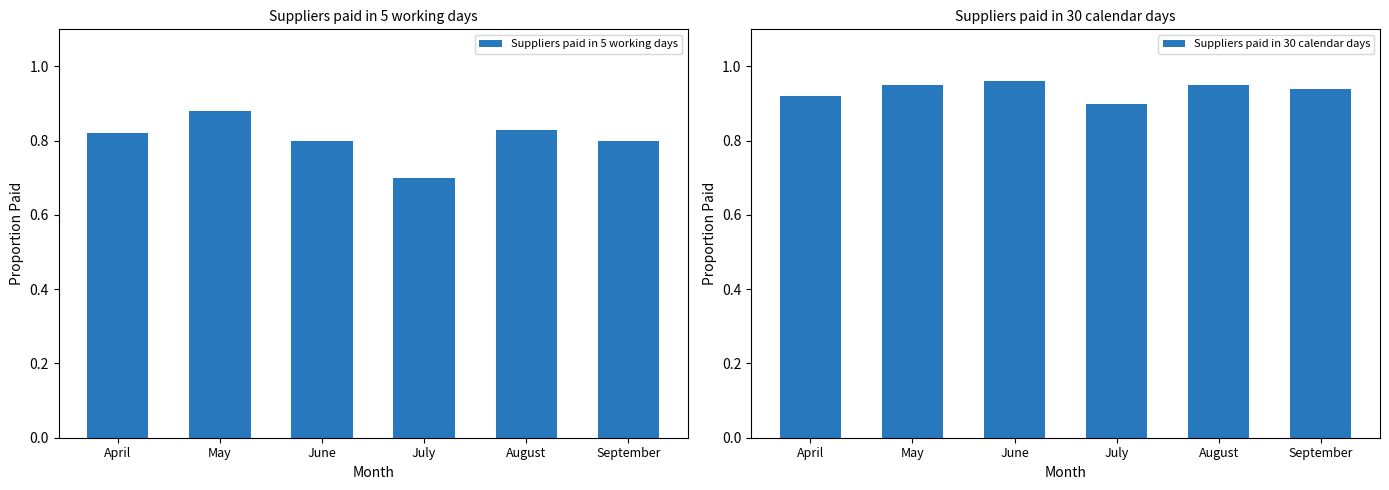

Rank the series by their average value, from highest to lowest.

Suppliers paid in 30 calendar days, Suppliers paid in 5 working days